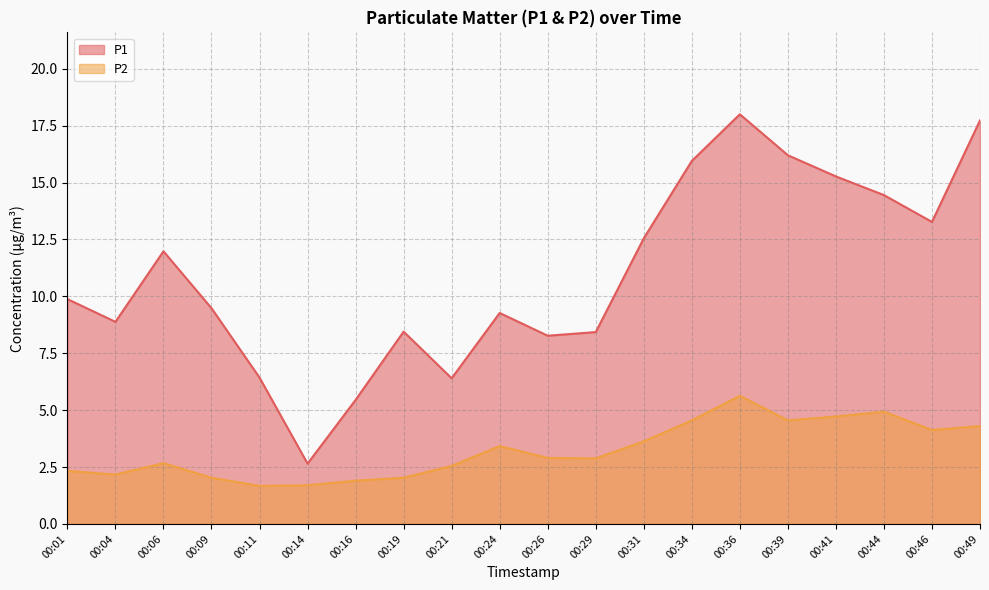

Is the value of P1 at 00:21 greater than the value of P2 at 00:26?

Yes